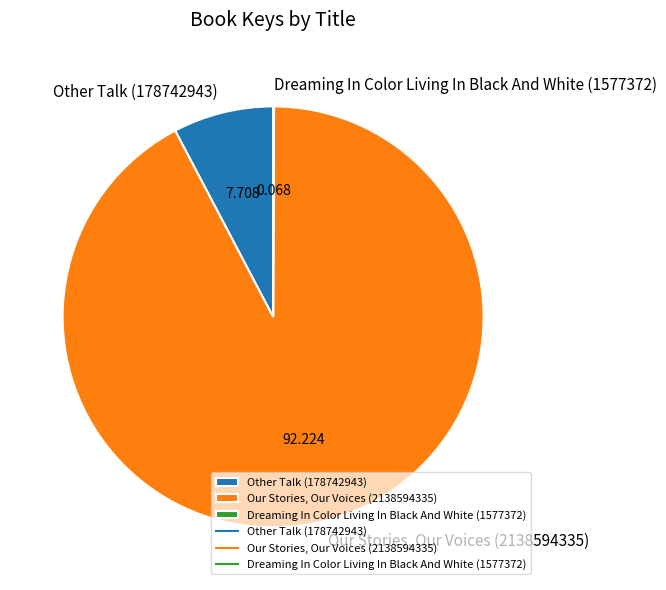

Is the sum of Our Stories, Our Voices (2138594335) and Other Talk (178742943) greater than half?

Yes